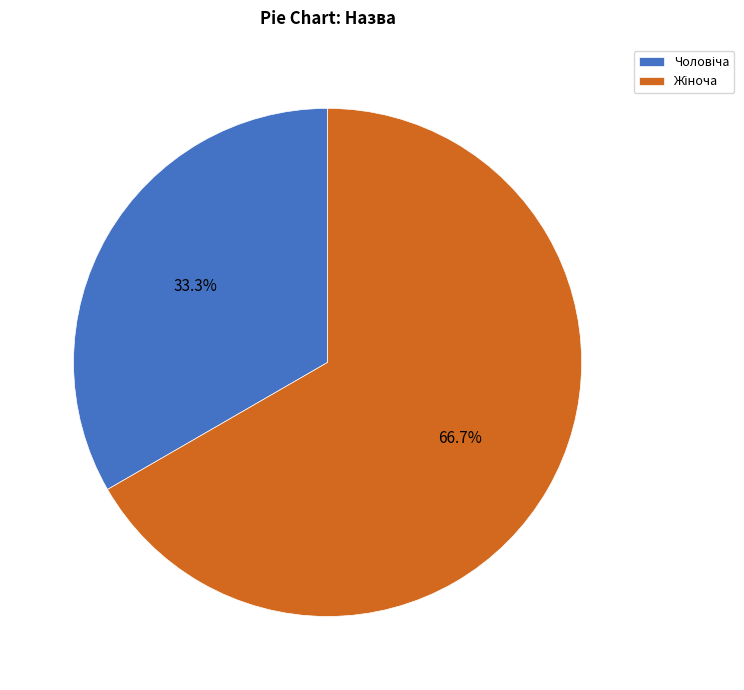

Is there any slice that represents more than half of the pie?

Yes